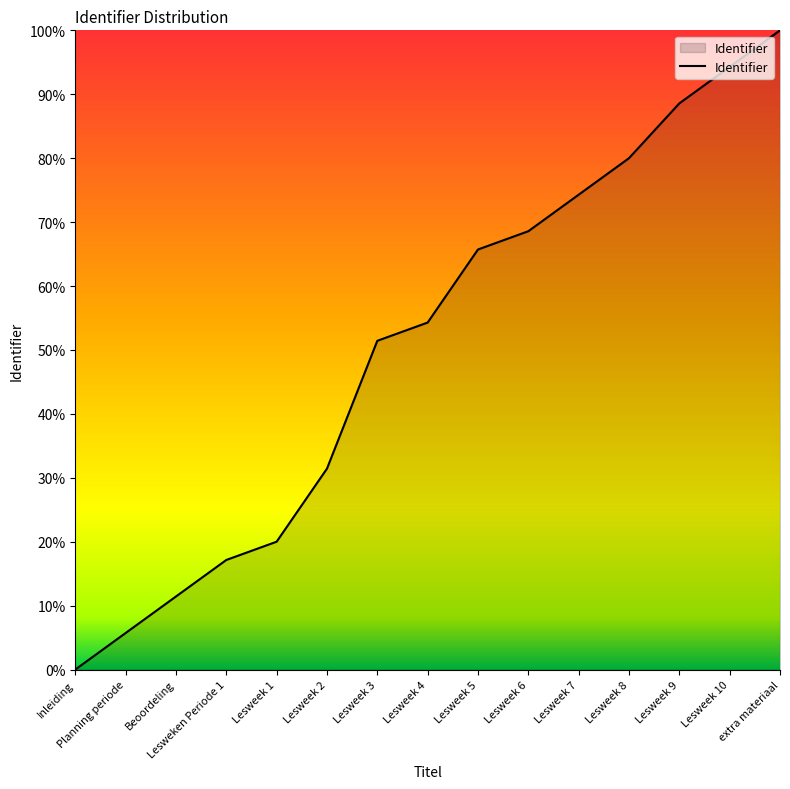

Rank the categories by value from highest to lowest.

extra materiaal, Lesweek 10, Lesweek 9, Lesweek 8, Lesweek 7, Lesweek 6, Lesweek 5, Lesweek 4, Lesweek 3, Lesweek 2, Lesweek 1, Lesweken Periode 1, Beoordeling, Planning periode, Inleiding